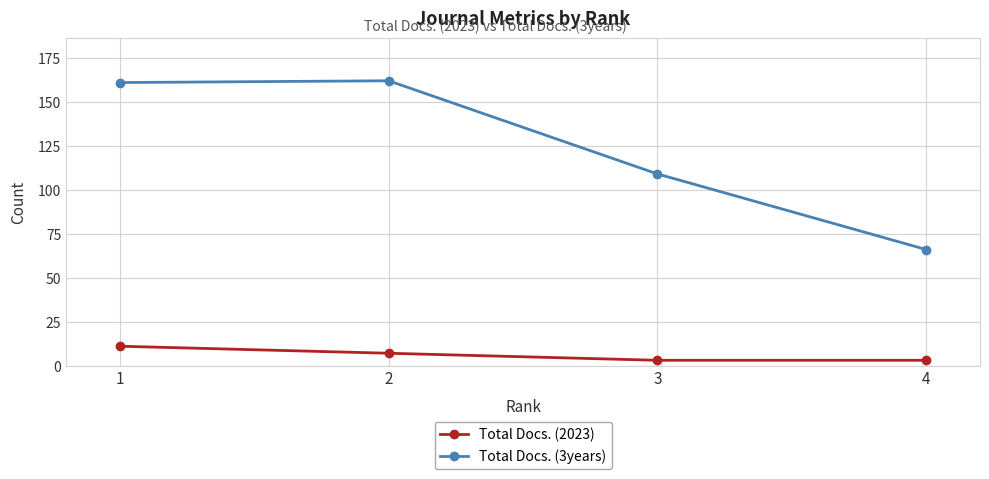

True or false: Total Docs. (2023) and Total Docs. (3years) intersect in this chart.

False